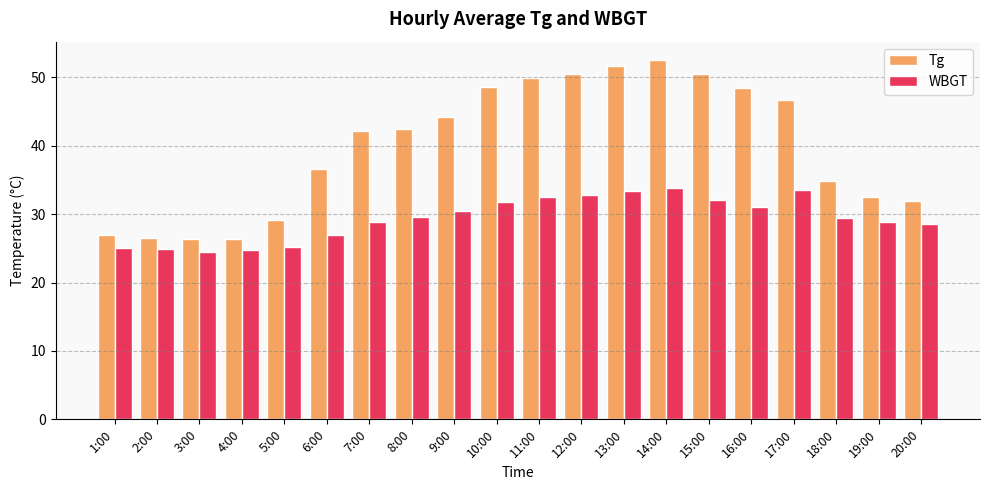

How many groups of bars are there?

20